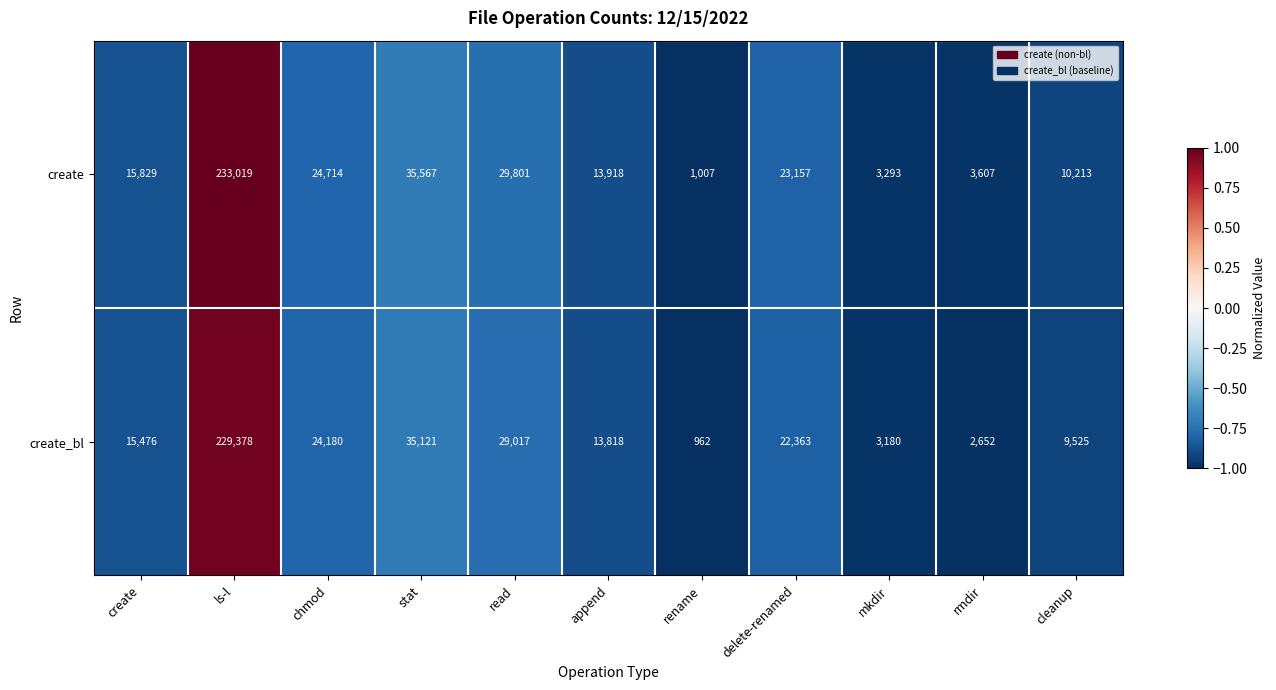

What is the maximum value for create?

233019